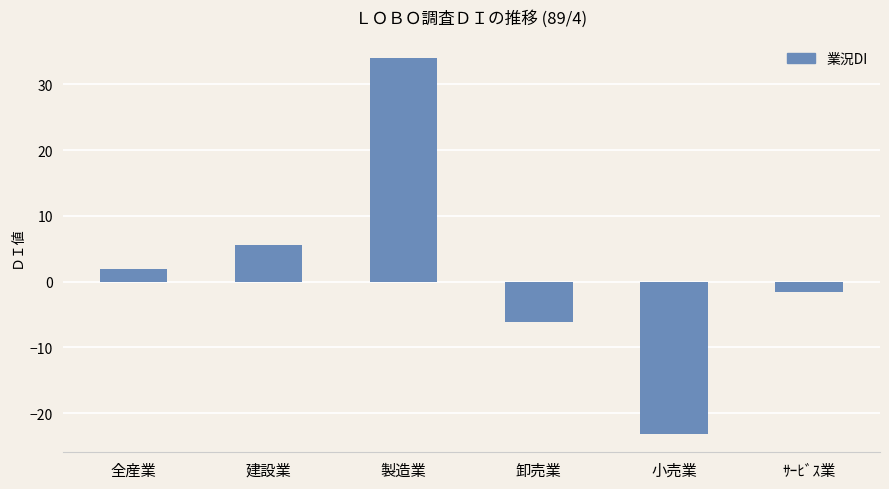

How many distinct data groups are displayed?

1